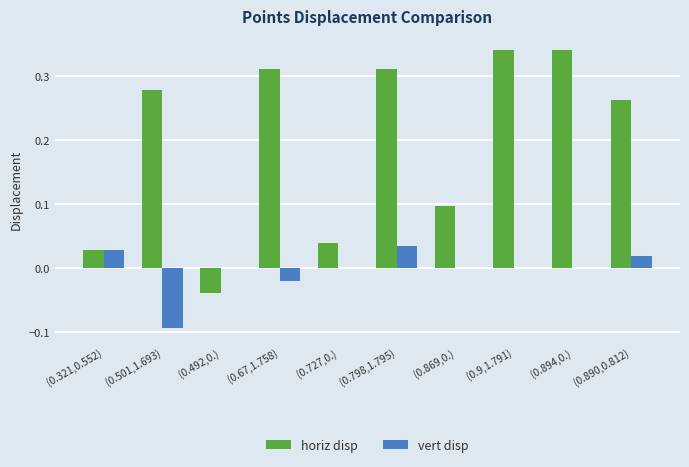

Does the chart contain stacked bars?

No